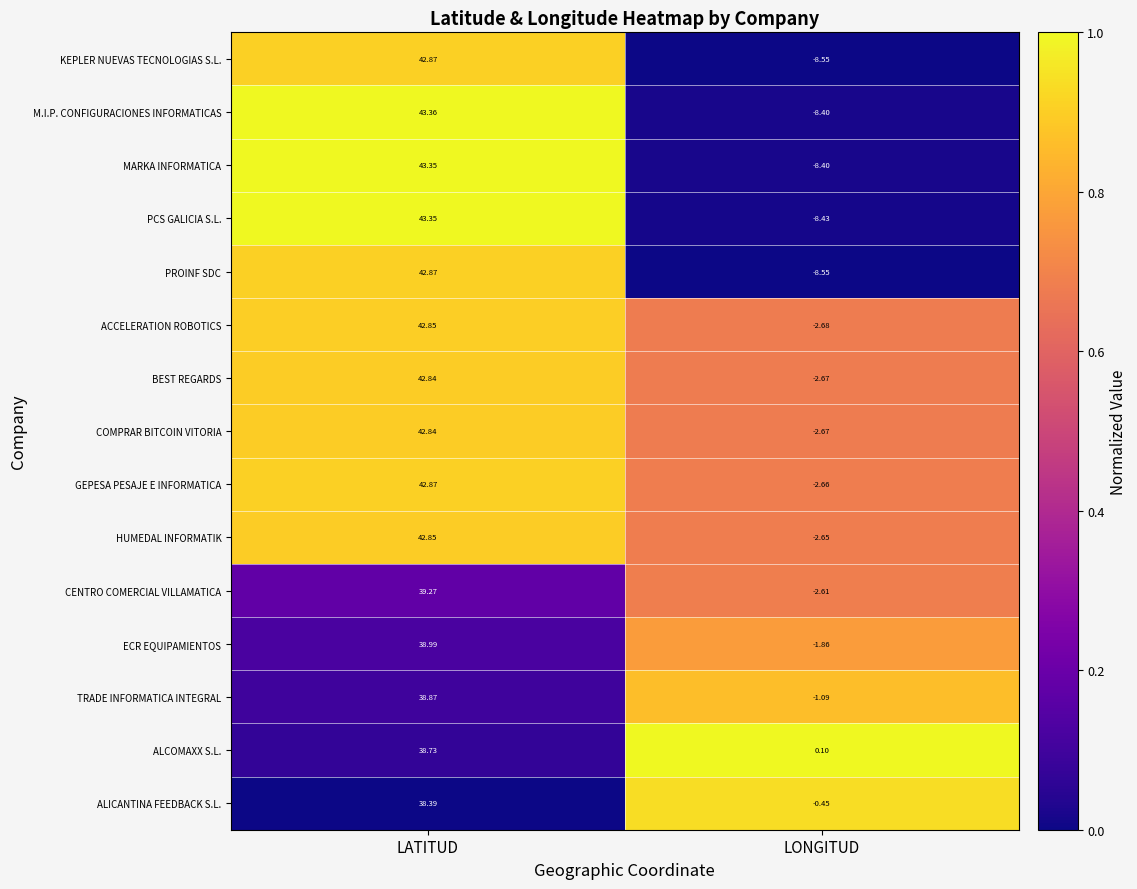

Which series has the largest range (max minus min)?

PCS GALICIA S.L.